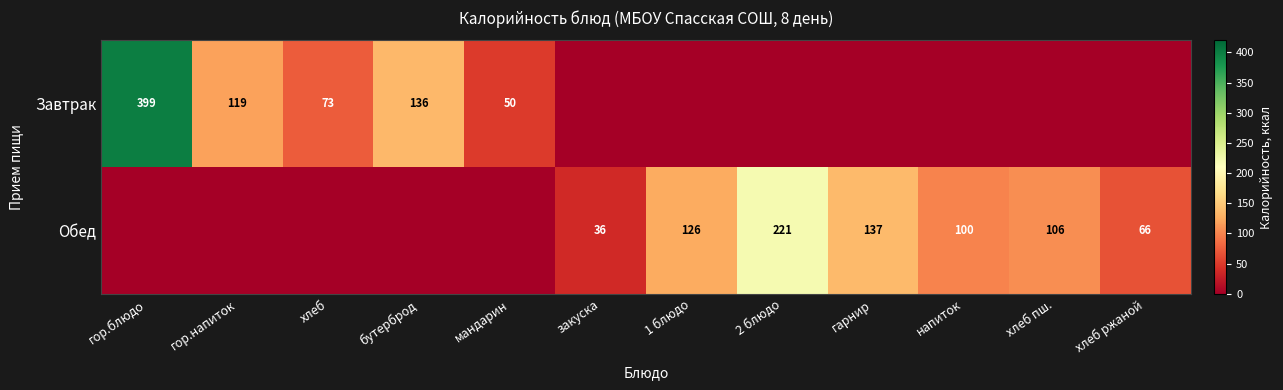

What is the sum of the Обед values at напиток and хлеб пш.?

206